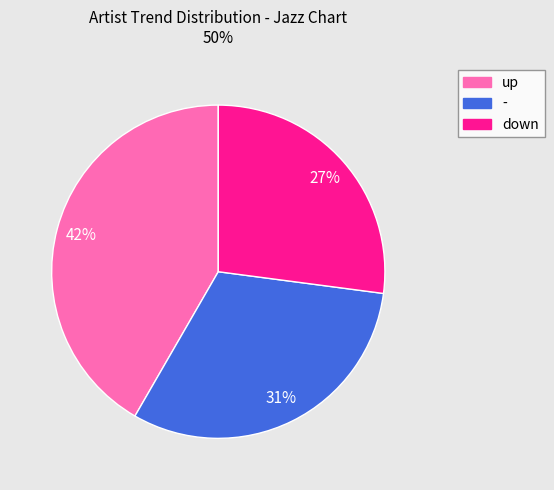

To the nearest percent, what portion does down represent?

27%